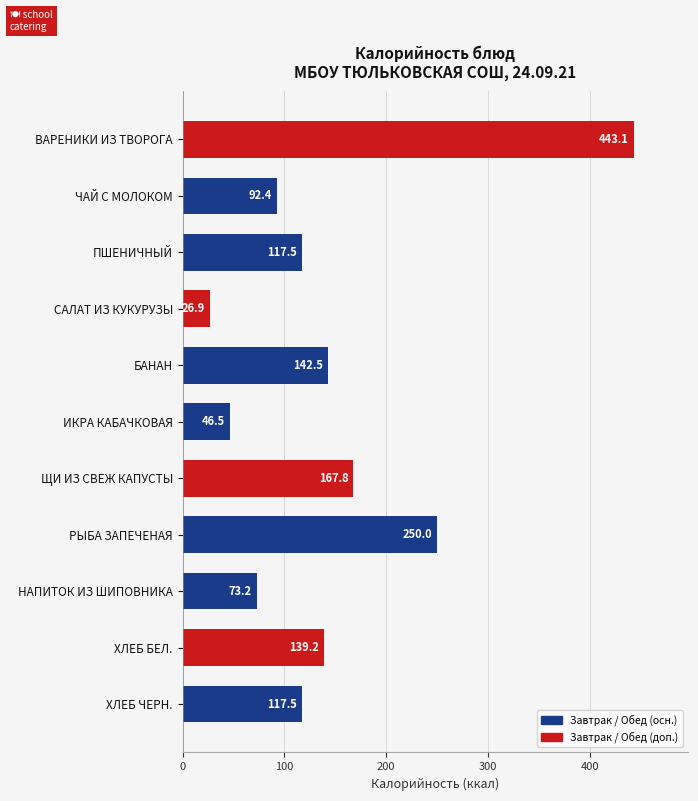

Which has a higher value, БАНАН or РЫБА ЗАПЕЧЕНАЯ?

РЫБА ЗАПЕЧЕНАЯ